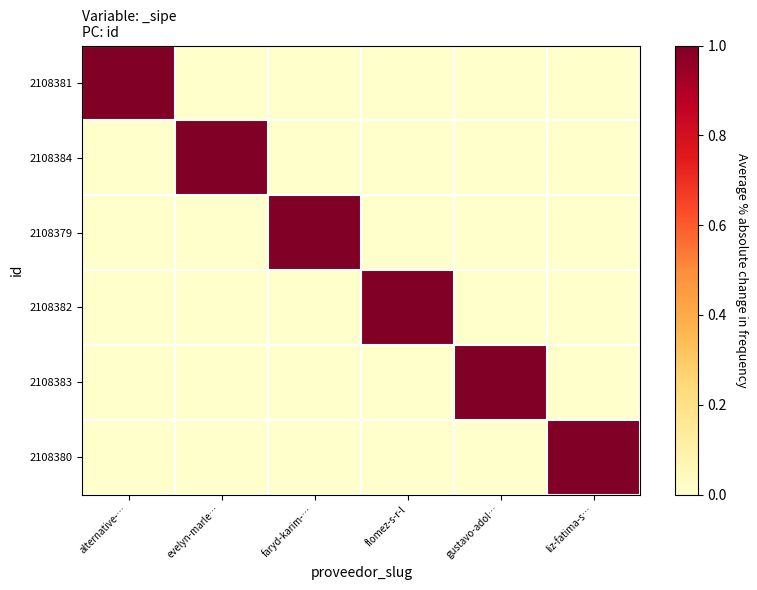

Reading left to right, extract all data points from this chart.

2108381: alternative-…=1	evelyn-marle…=0	faryd-karim-…=0	flomez-s-r-l=0	gustavo-adol…=0	liz-fatima-s…=0
2108384: alternative-…=0	evelyn-marle…=1	faryd-karim-…=0	flomez-s-r-l=0	gustavo-adol…=0	liz-fatima-s…=0
2108379: alternative-…=0	evelyn-marle…=0	faryd-karim-…=1	flomez-s-r-l=0	gustavo-adol…=0	liz-fatima-s…=0
2108382: alternative-…=0	evelyn-marle…=0	faryd-karim-…=0	flomez-s-r-l=1	gustavo-adol…=0	liz-fatima-s…=0
2108383: alternative-…=0	evelyn-marle…=0	faryd-karim-…=0	flomez-s-r-l=0	gustavo-adol…=1	liz-fatima-s…=0
2108380: alternative-…=0	evelyn-marle…=0	faryd-karim-…=0	flomez-s-r-l=0	gustavo-adol…=0	liz-fatima-s…=1